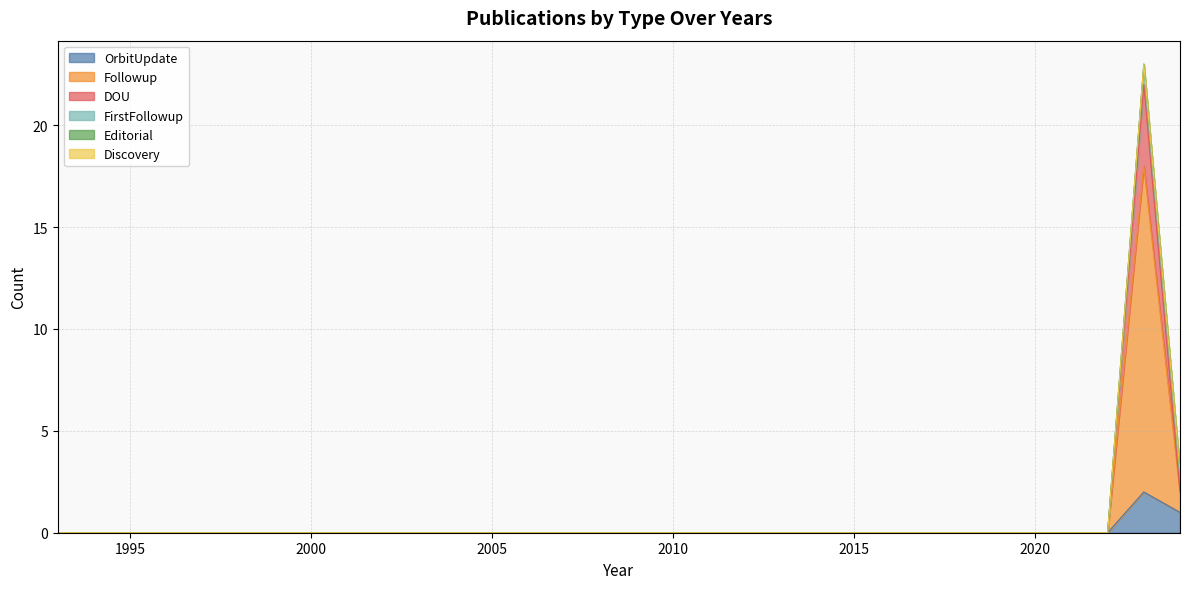

How many values in OrbitUpdate are above zero?

2